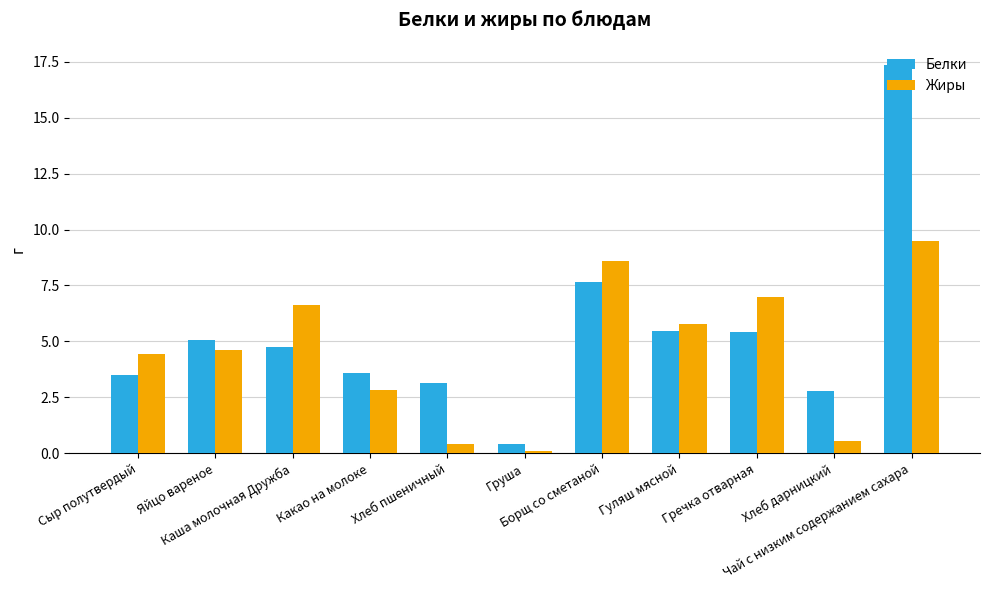

At which category is the sum across all series the highest?

Чай с низким содержанием сахара